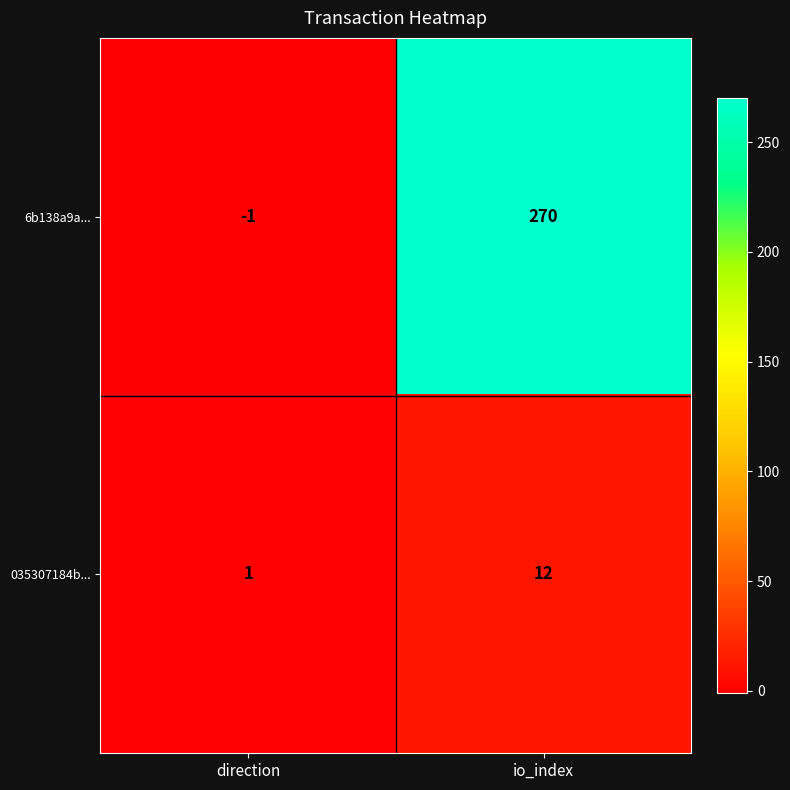

Rank the series by their maximum value, from highest to lowest.

6b138a9a..., 035307184b...